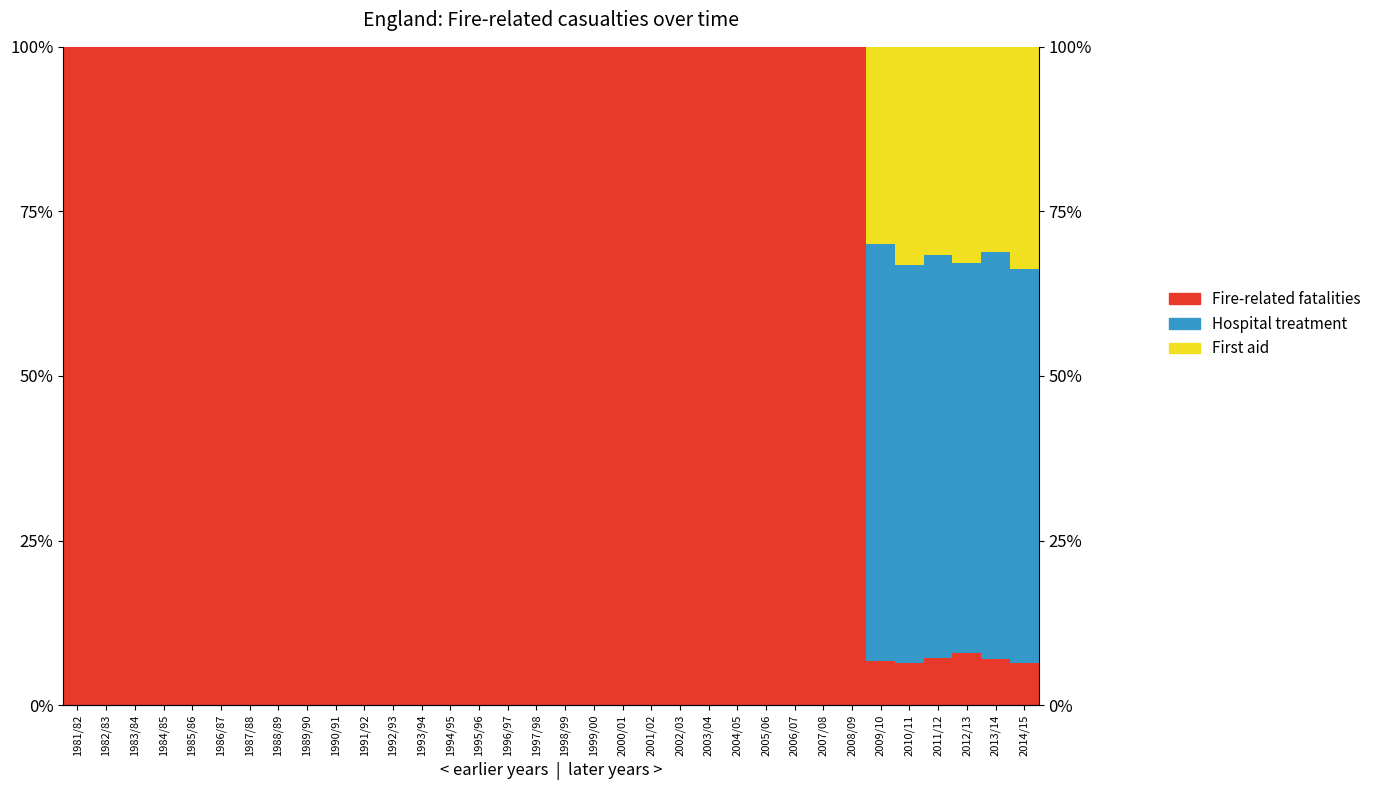

At which category does the chart reach its peak across all series?

1981/82